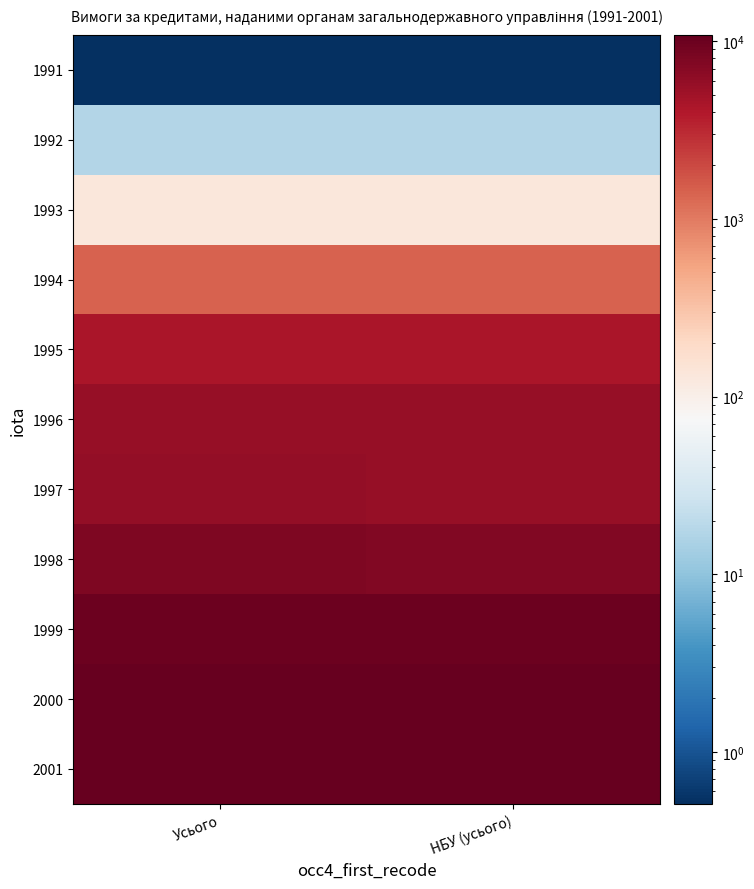

Rank the series at НБУ (усього) from lowest to highest value.

1991, 1992, 1993, 1994, 1995, 1996, 1997, 1998, 1999, 2001, 2000